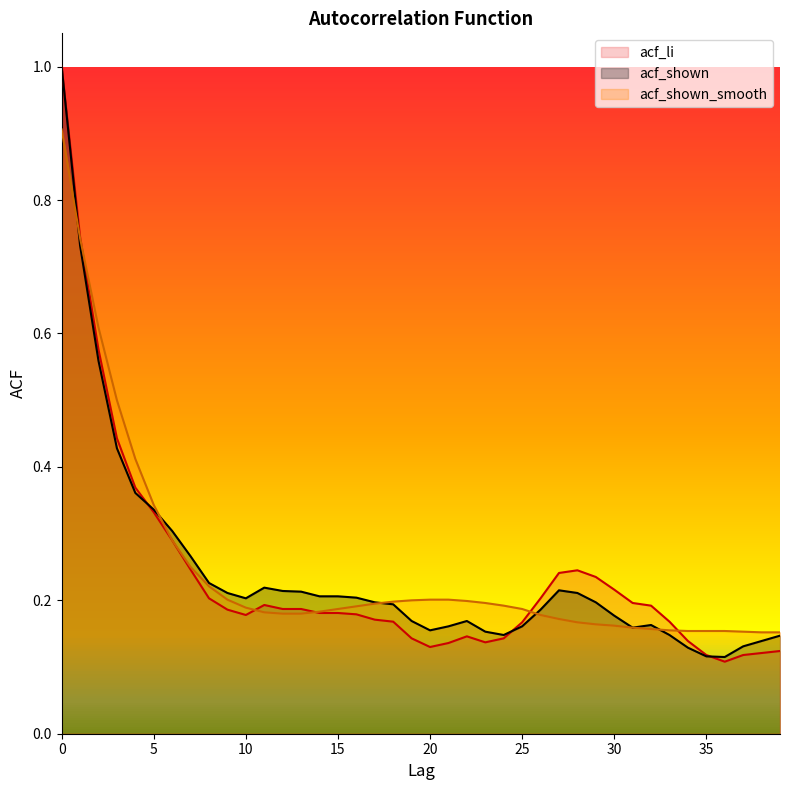

After their last crossing, which series has the higher values: acf_shown_smooth or acf_li?

acf_shown_smooth